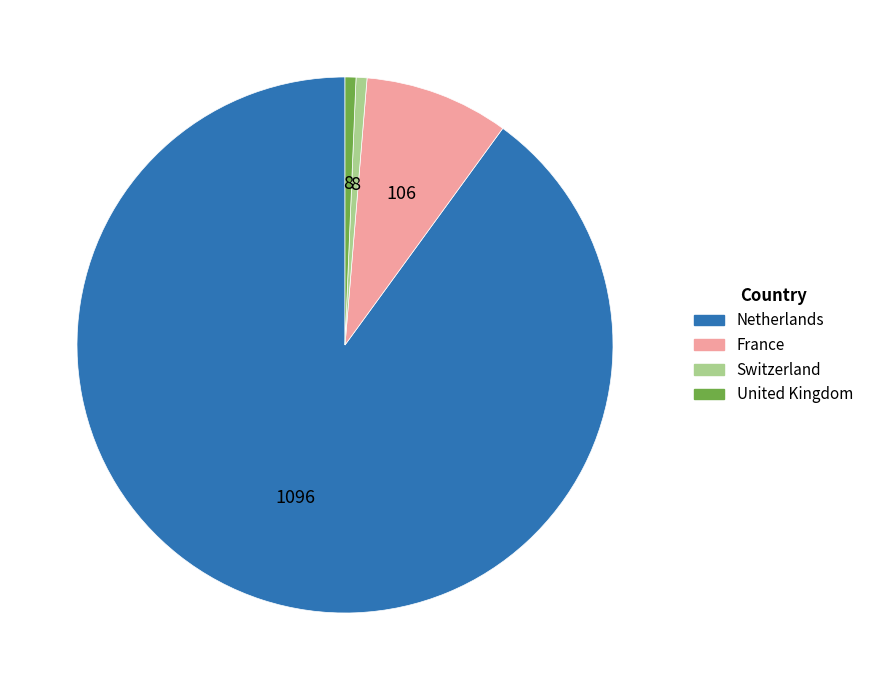

Which slice represents more than half of the pie?

Netherlands